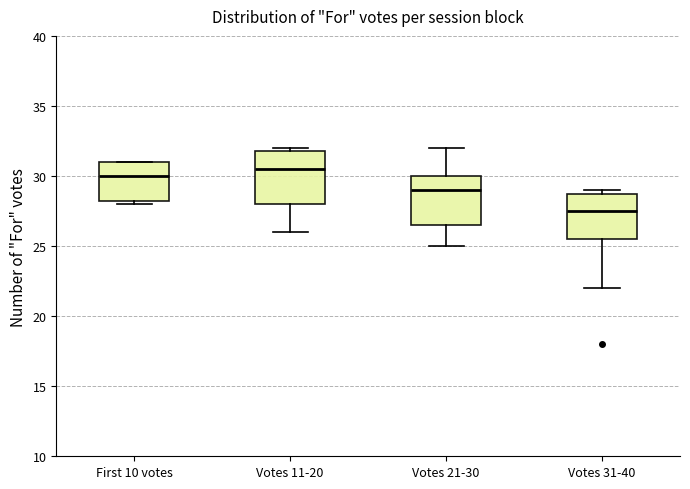

Where does the median line of the box for Votes 11-20 sit on the y-axis? The values are not printed on the chart, so give them approximately, as read against the axis.

30.5